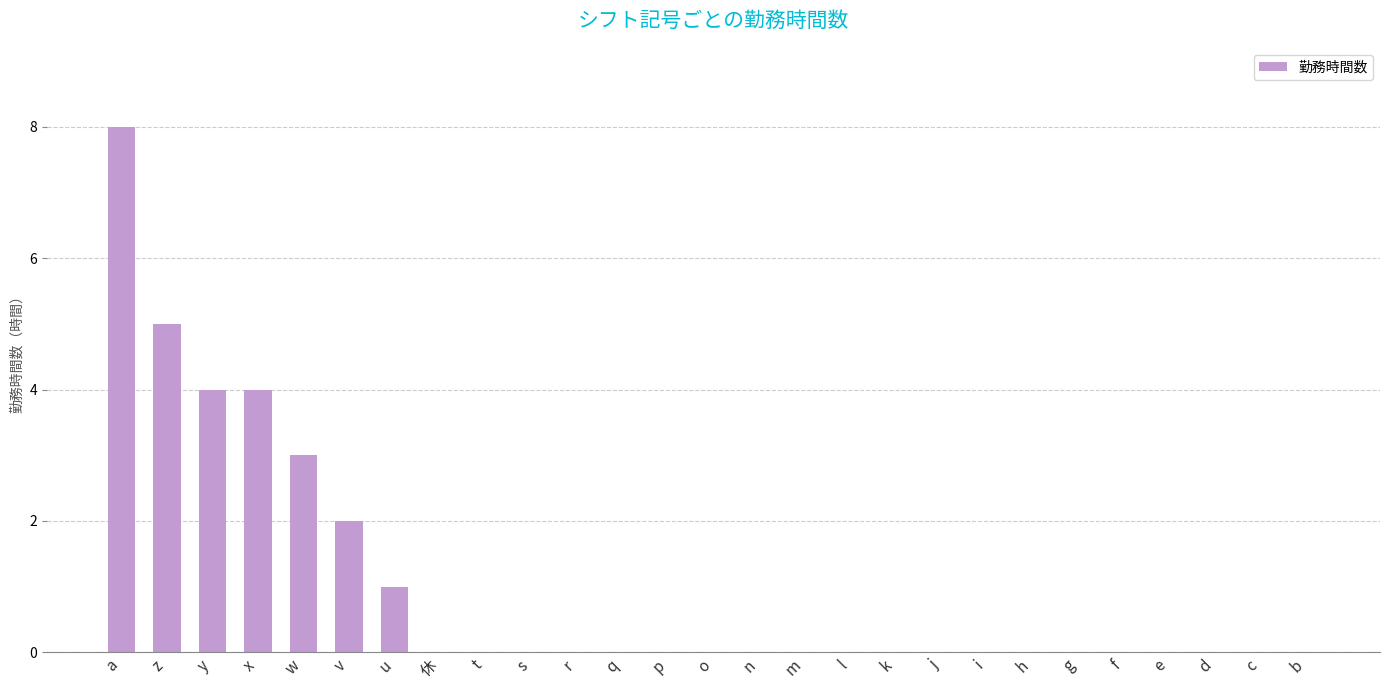

Is it true that the value at g is 0?

True